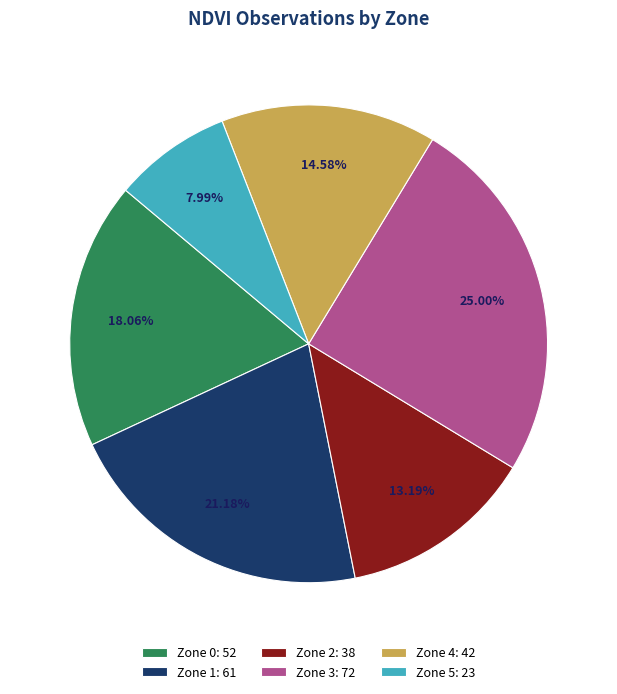

The Zone 5 slice represents 1% of the pie. True or false?

False